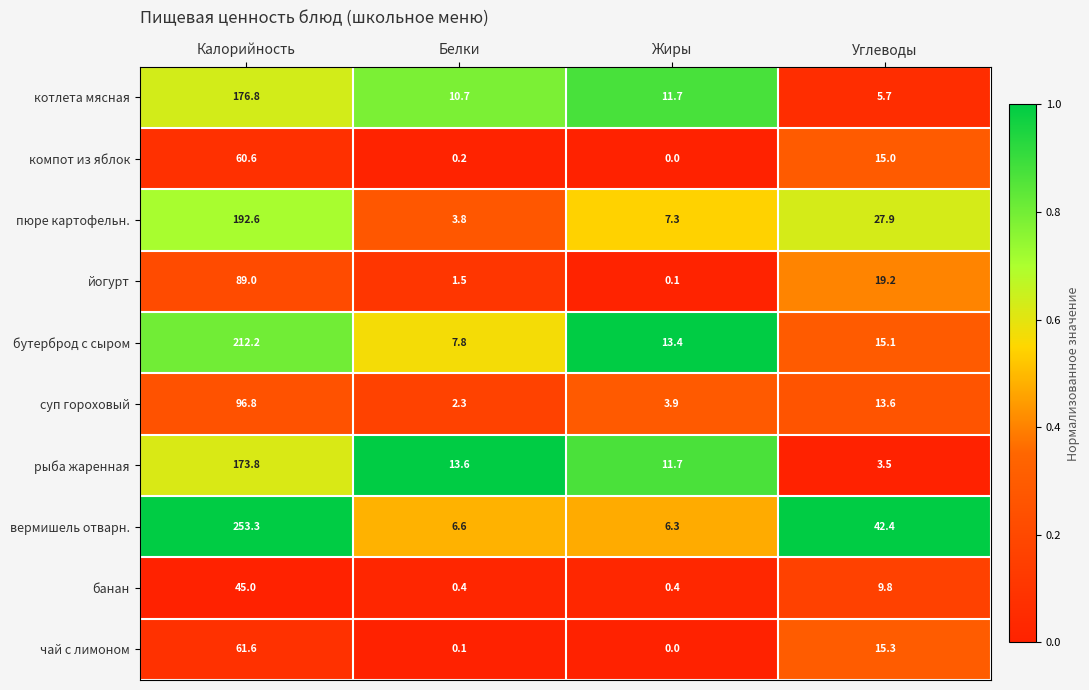

At which category does the chart reach its minimum across all series?

Жиры